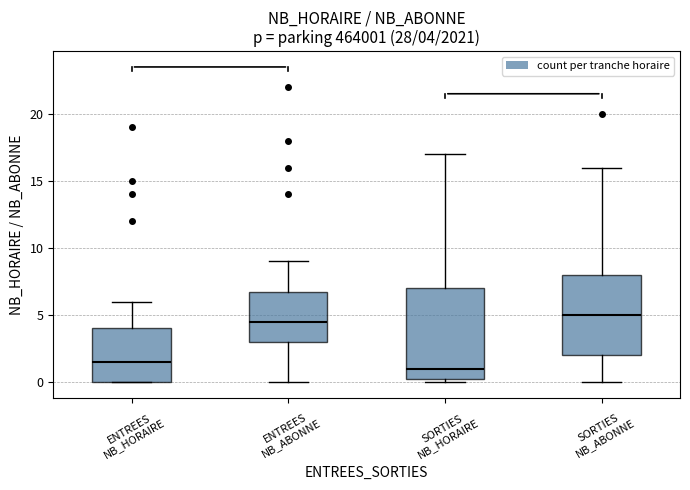

Which box is the tallest, from its lower edge to its upper edge?

SORTIES NB_HORAIRE